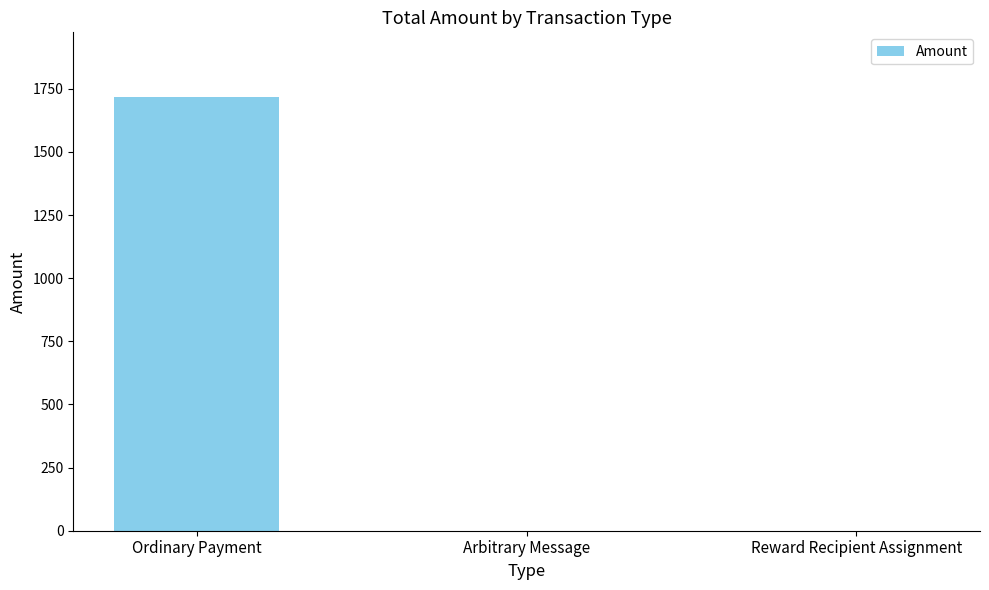

Reading left to right, what are all the values shown in this chart?

Ordinary Payment=1716.0	Arbitrary Message=0.0	Reward Recipient Assignment=0.0